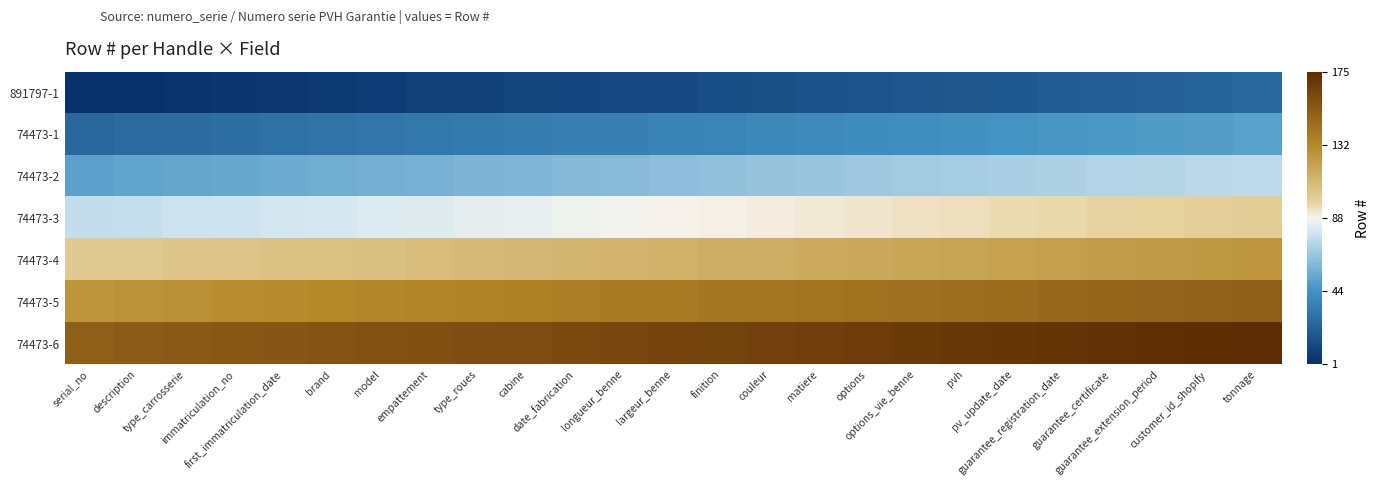

Reading left to right, list all the values displayed in this chart.

891797-1: serial_no=-1.0	description=-1.0	type_carrosserie=-1.0	immatriculation_no=-1.0	first_immatriculation_date=-1.0	brand=-0.9	model=-0.9	empattement=-0.9	type_roues=-0.9	cabine=-0.9	date_fabrication=-0.9	longueur_benne=-0.9	largeur_benne=-0.9	finition=-0.9	couleur=-0.8	matiere=-0.8	options=-0.8	options_vie_benne=-0.8	pvh=-0.8	pv_update_date=-0.8	guarantee_registration_date=-0.8	guarantee_certificate=-0.8	guarantee_extension_period=-0.7	customer_id_shopify=-0.7	tonnage=-0.7
74473-1: serial_no=-0.7	description=-0.7	type_carrosserie=-0.7	immatriculation_no=-0.7	first_immatriculation_date=-0.7	brand=-0.7	model=-0.6	empattement=-0.6	type_roues=-0.6	cabine=-0.6	date_fabrication=-0.6	longueur_benne=-0.6	largeur_benne=-0.6	finition=-0.6	couleur=-0.6	matiere=-0.5	options=-0.5	options_vie_benne=-0.5	pvh=-0.5	pv_update_date=-0.5	guarantee_registration_date=-0.5	guarantee_certificate=-0.5	guarantee_extension_period=-0.5	customer_id_shopify=-0.4	tonnage=-0.4
74473-2: serial_no=-0.4	description=-0.4	type_carrosserie=-0.4	immatriculation_no=-0.4	first_immatriculation_date=-0.4	brand=-0.4	model=-0.4	empattement=-0.3	type_roues=-0.3	cabine=-0.3	date_fabrication=-0.3	longueur_benne=-0.3	largeur_benne=-0.3	finition=-0.3	couleur=-0.3	matiere=-0.3	options=-0.2	options_vie_benne=-0.2	pvh=-0.2	pv_update_date=-0.2	guarantee_registration_date=-0.2	guarantee_certificate=-0.2	guarantee_extension_period=-0.2	customer_id_shopify=-0.2	tonnage=-0.1
74473-3: serial_no=-0.1	description=-0.1	type_carrosserie=-0.1	immatriculation_no=-0.1	first_immatriculation_date=-0.1	brand=-0.1	model=-0.1	empattement=-0.1	type_roues=-0.0	cabine=-0.0	date_fabrication=-0.0	longueur_benne=-0.0	largeur_benne=0.0	finition=0.0	couleur=0.0	matiere=0.0	options=0.0	options_vie_benne=0.1	pvh=0.1	pv_update_date=0.1	guarantee_registration_date=0.1	guarantee_certificate=0.1	guarantee_extension_period=0.1	customer_id_shopify=0.1	tonnage=0.1
74473-4: serial_no=0.1	description=0.2	type_carrosserie=0.2	immatriculation_no=0.2	first_immatriculation_date=0.2	brand=0.2	model=0.2	empattement=0.2	type_roues=0.2	cabine=0.3	date_fabrication=0.3	longueur_benne=0.3	largeur_benne=0.3	finition=0.3	couleur=0.3	matiere=0.3	options=0.3	options_vie_benne=0.3	pvh=0.4	pv_update_date=0.4	guarantee_registration_date=0.4	guarantee_certificate=0.4	guarantee_extension_period=0.4	customer_id_shopify=0.4	tonnage=0.4
74473-5: serial_no=0.4	description=0.4	type_carrosserie=0.5	immatriculation_no=0.5	first_immatriculation_date=0.5	brand=0.5	model=0.5	empattement=0.5	type_roues=0.5	cabine=0.5	date_fabrication=0.6	longueur_benne=0.6	largeur_benne=0.6	finition=0.6	couleur=0.6	matiere=0.6	options=0.6	options_vie_benne=0.6	pvh=0.6	pv_update_date=0.7	guarantee_registration_date=0.7	guarantee_certificate=0.7	guarantee_extension_period=0.7	customer_id_shopify=0.7	tonnage=0.7
74473-6: serial_no=0.7	description=0.7	type_carrosserie=0.7	immatriculation_no=0.8	first_immatriculation_date=0.8	brand=0.8	model=0.8	empattement=0.8	type_roues=0.8	cabine=0.8	date_fabrication=0.8	longueur_benne=0.9	largeur_benne=0.9	finition=0.9	couleur=0.9	matiere=0.9	options=0.9	options_vie_benne=0.9	pvh=0.9	pv_update_date=0.9	guarantee_registration_date=1.0	guarantee_certificate=1.0	guarantee_extension_period=1.0	customer_id_shopify=1.0	tonnage=1.0